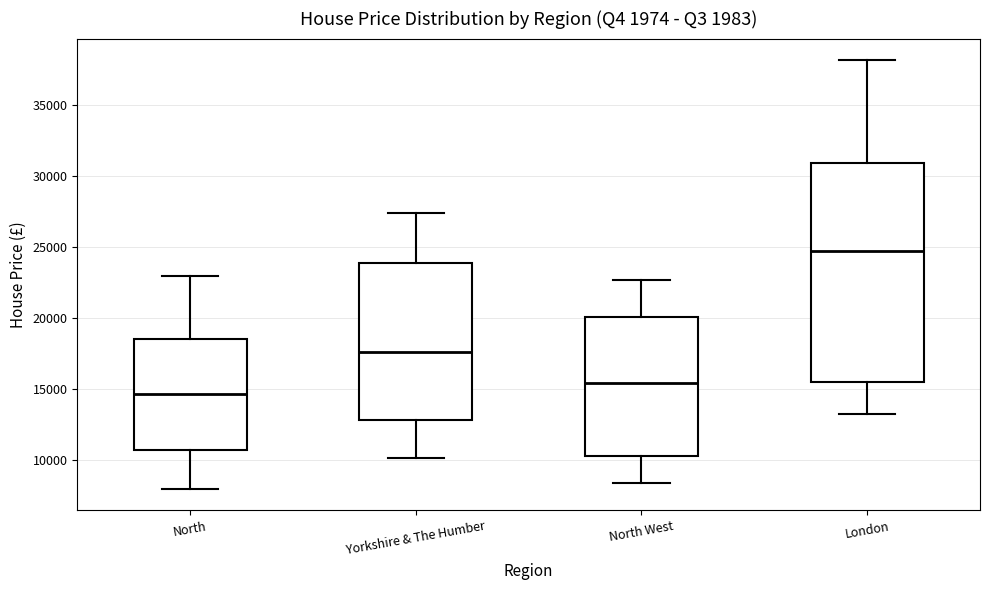

Reading left to right, read every box against the y-axis: the position of its median line, the range the box covers, and the ends of its whiskers. The values are not printed on the chart, so give them approximately, as read against the axis.

North: median 14500, box 10500 to 18500, whiskers 8000 to 23000
Yorkshire & The Humber: median 17500, box 13000 to 24000, whiskers 10000 to 27500
North West: median 15500, box 10000 to 20000, whiskers 8500 to 22500
London: median 24500, box 15500 to 31000, whiskers 13000 to 38000